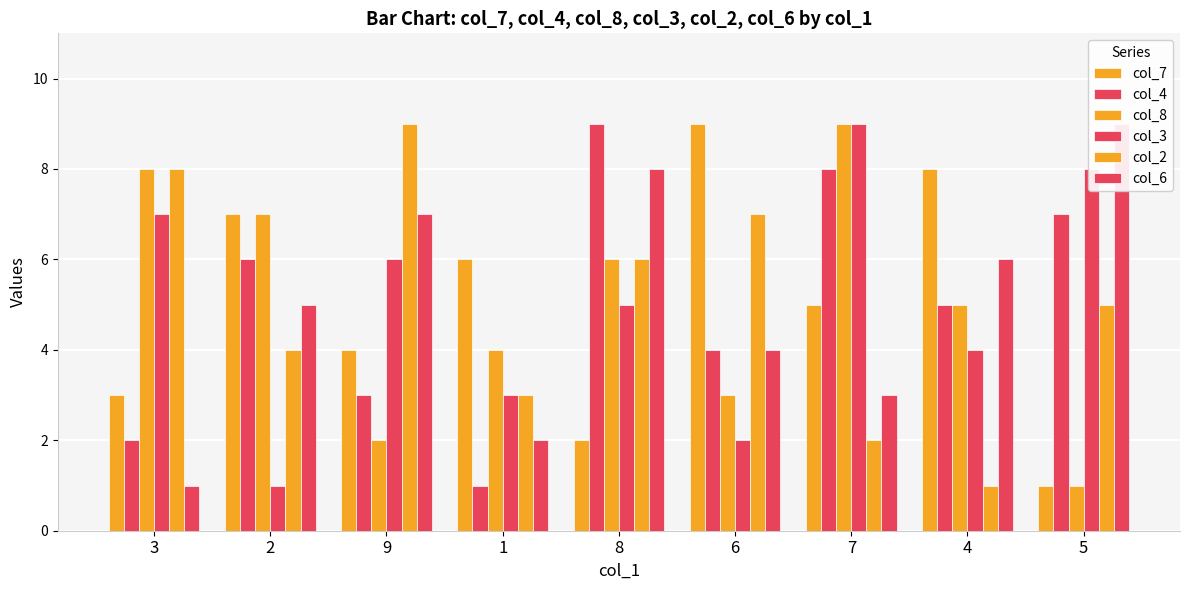

What is the sum of all col_3 values?

45